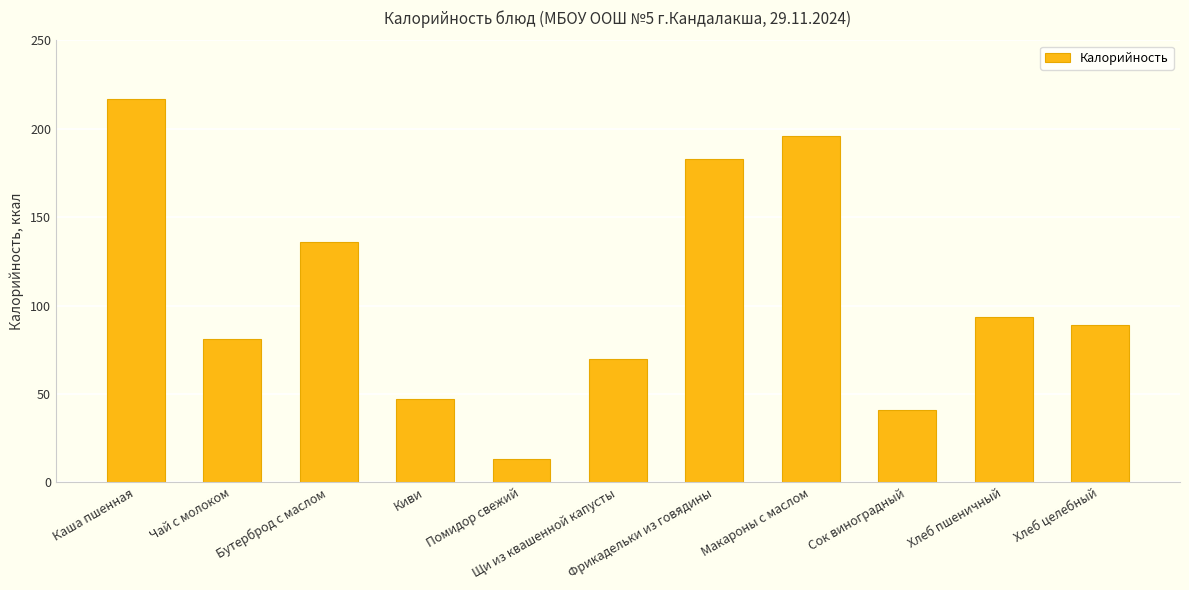

What is the value of the 11th bar from the left?

89.2